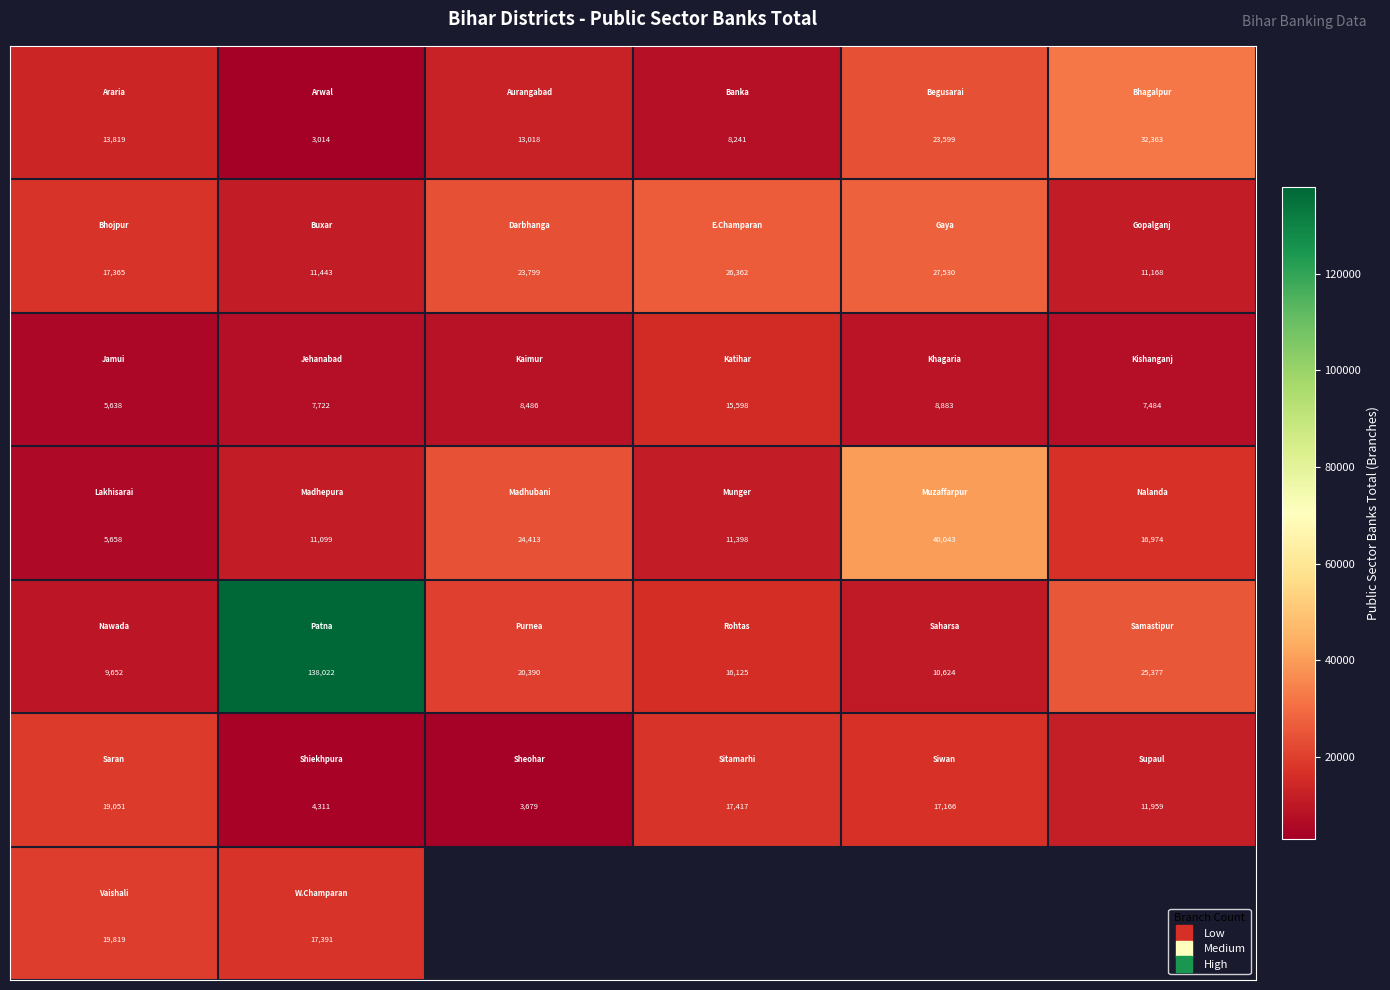

What is the minimum value shown in the chart?

3014.0